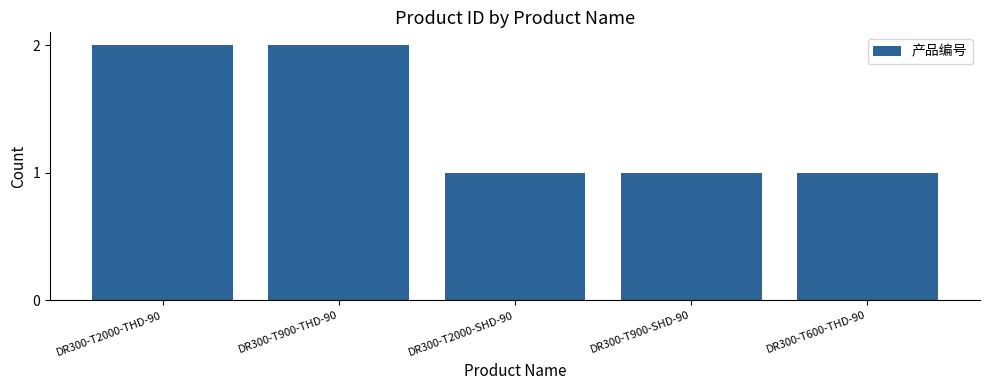

Which has a higher value, DR300-T600-THD-90 or DR300-T900-THD-90?

DR300-T900-THD-90